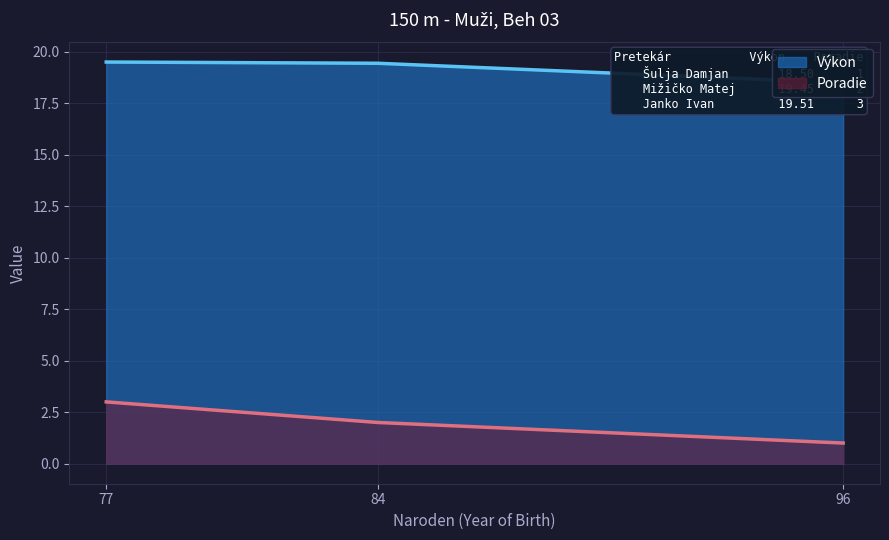

The Poradie series shows 2 at 77. True or false?

False